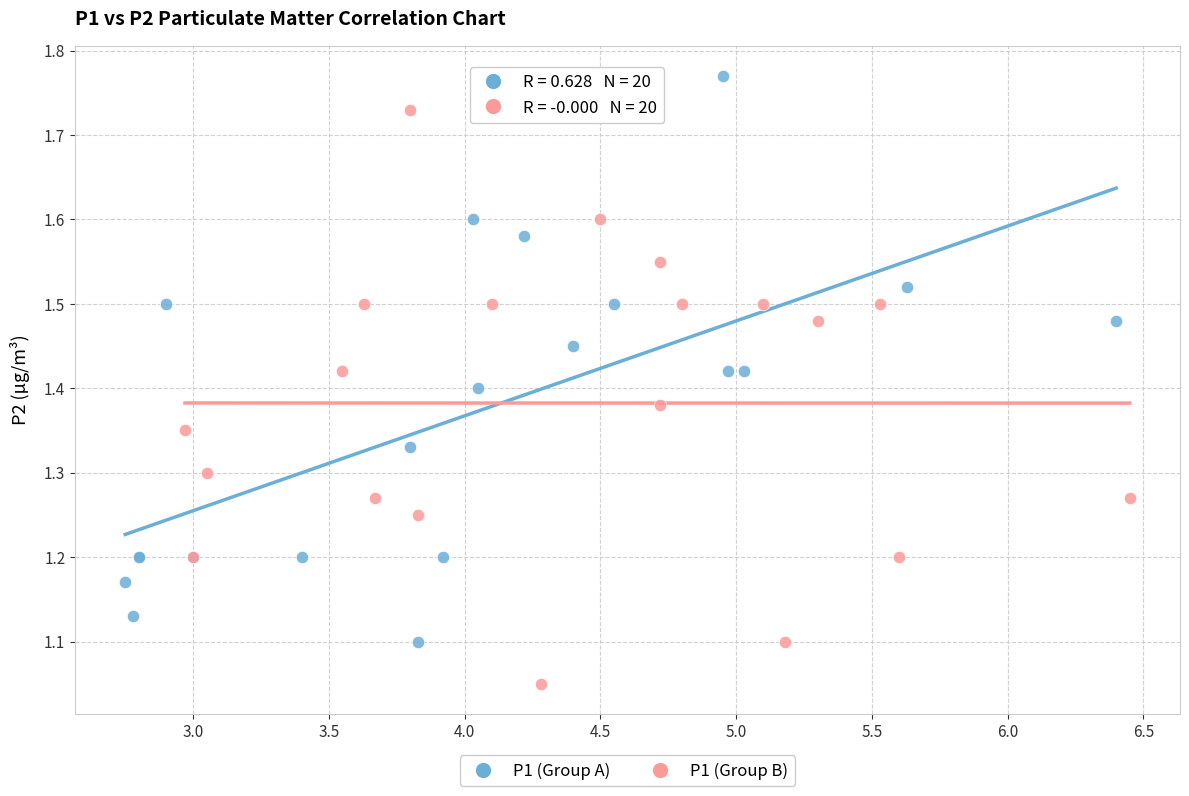

Which series contains the lowest Y value?

P1 (Group B)